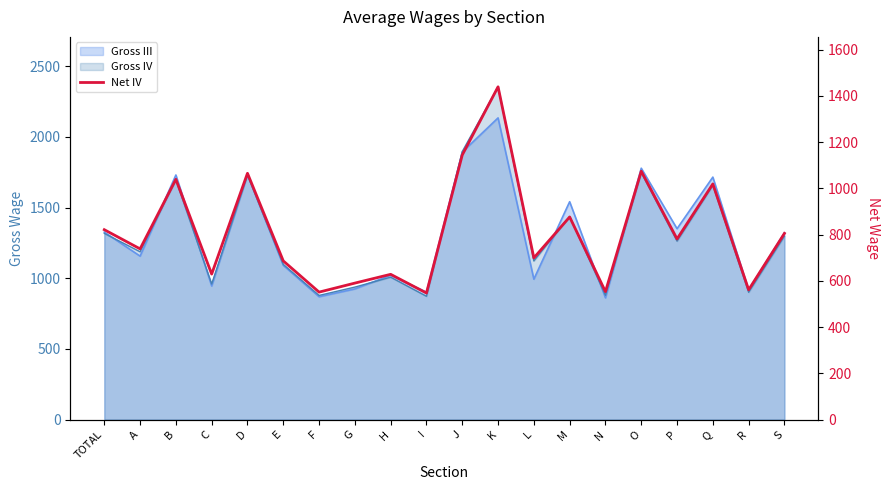

Approximately how many times larger is the value at D compared to O?

1.0